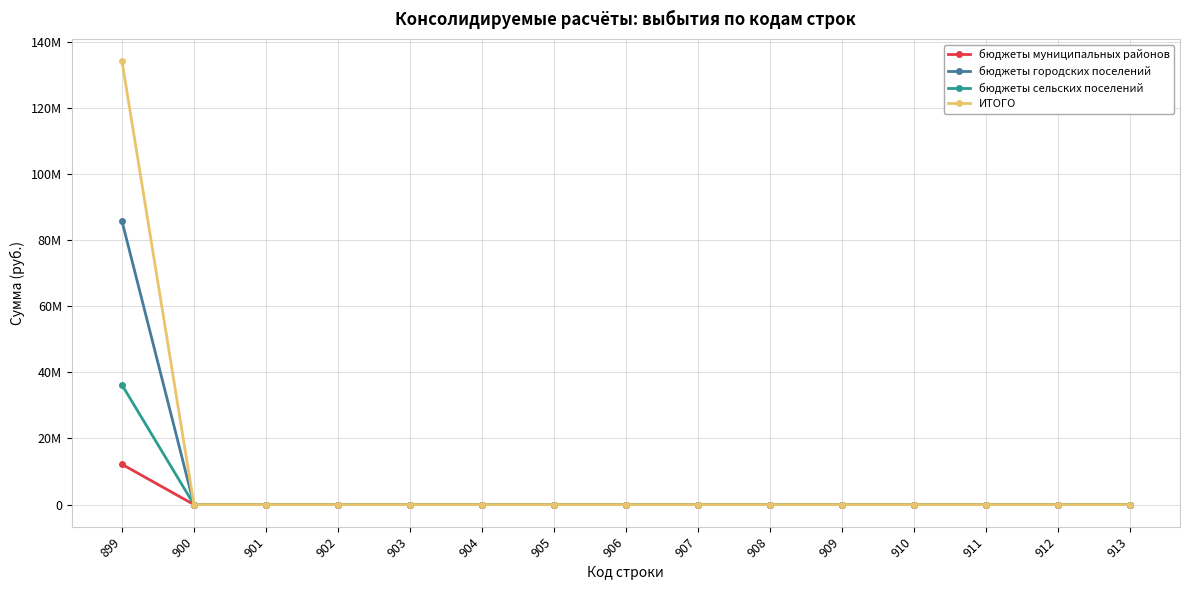

What are all the series names shown in the legend?

бюджеты муниципальных районов, бюджеты городских поселений, бюджеты сельских поселений, ИТОГО